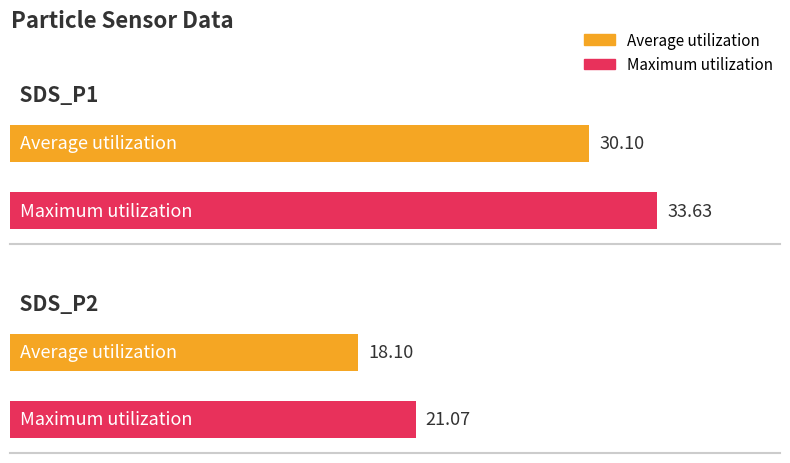

At SDS_P2, list the series in order from smallest to largest.

Average utilization, Maximum utilization